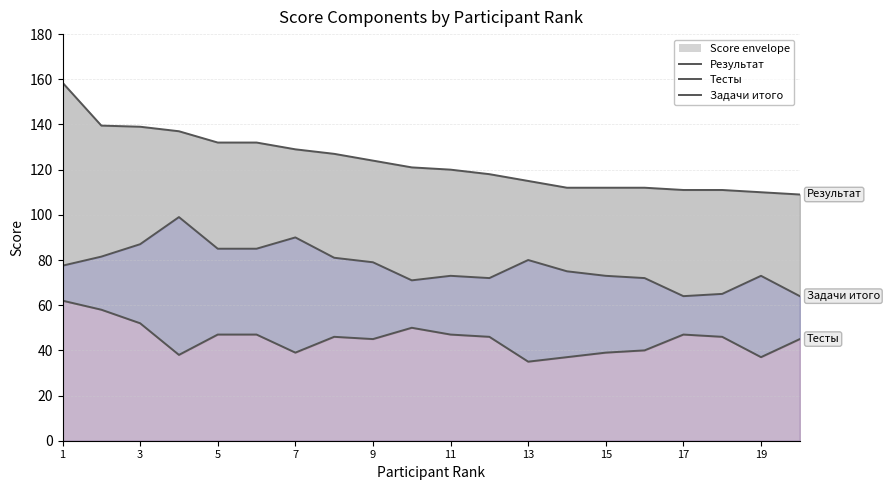

Reading left to right, list all the values displayed in this chart.

Результат: 158.5	139.5	139.0	137.0	132.0	132.0	129.0	127.0	124.0	121.0	120.0	118.0	115.0	112.0	112.0	112.0	111.0	111.0	110.0	109.0
Тесты: 62.0	58.0	52.0	38.0	47.0	47.0	39.0	46.0	45.0	50.0	47.0	46.0	35.0	37.0	39.0	40.0	47.0	46.0	37.0	45.0
Задачи итого: 77.5	81.5	87.0	99.0	85.0	85.0	90.0	81.0	79.0	71.0	73.0	72.0	80.0	75.0	73.0	72.0	64.0	65.0	73.0	64.0